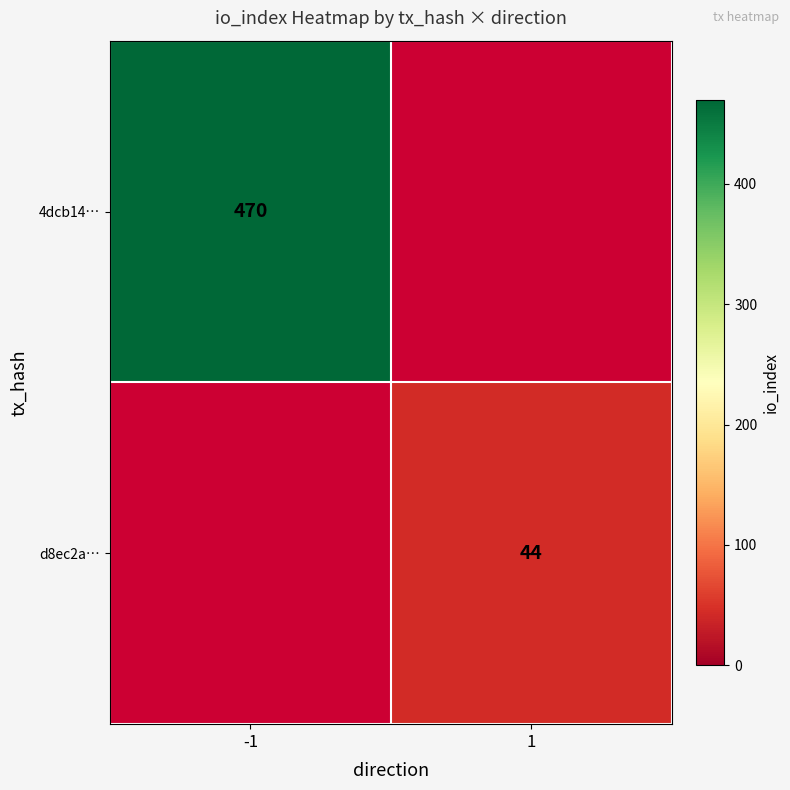

True or false: d8ec2a… has a value of 44 at 1.

True